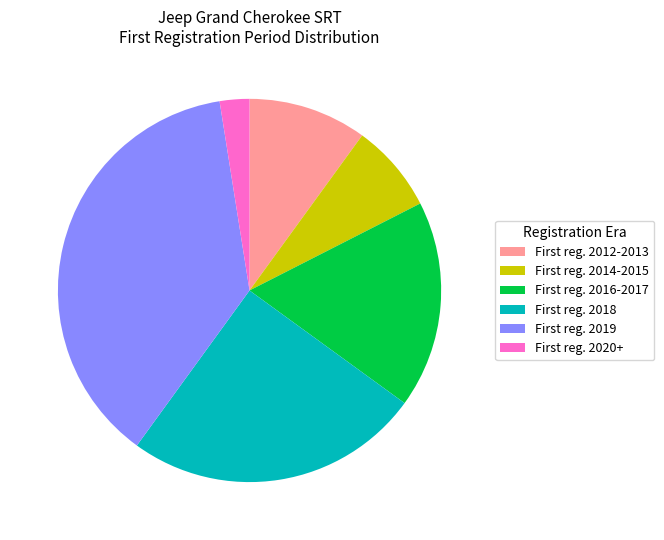

Rank the categories by value from highest to lowest.

First reg. 2019, First reg. 2018, First reg. 2016-2017, First reg. 2012-2013, First reg. 2014-2015, First reg. 2020+